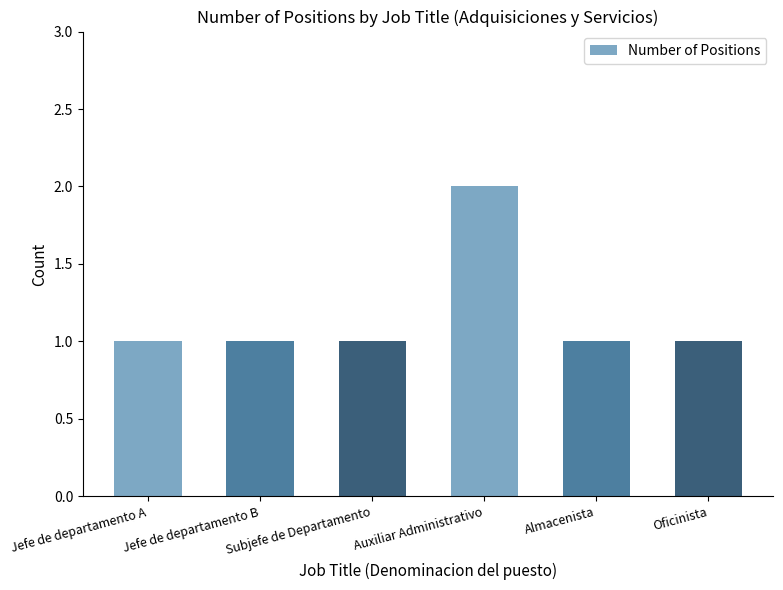

What is the sum of the values at Auxiliar Administrativo and Subjefe de Departamento?

3